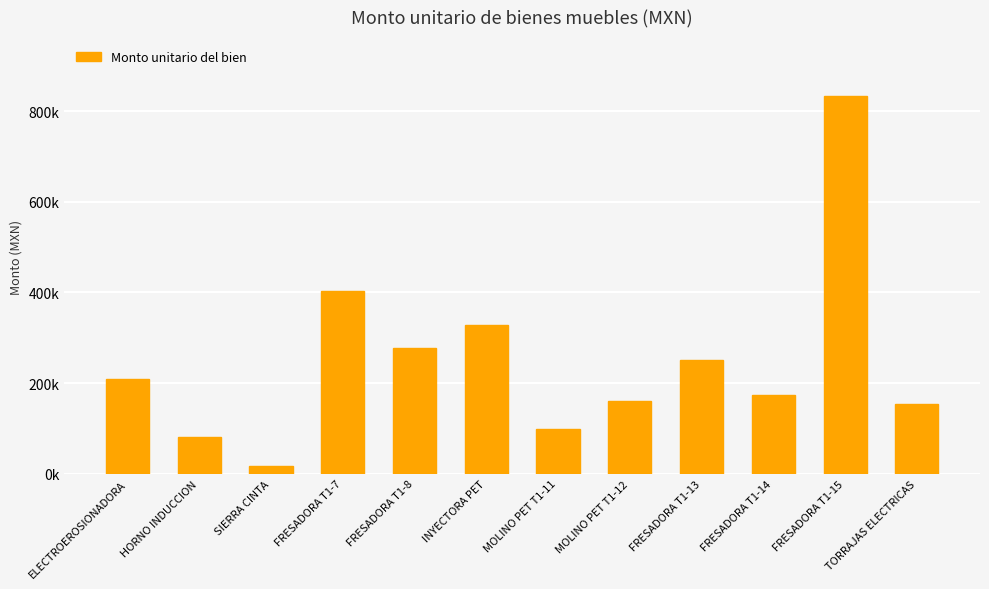

Does the chart contain any negative values?

No